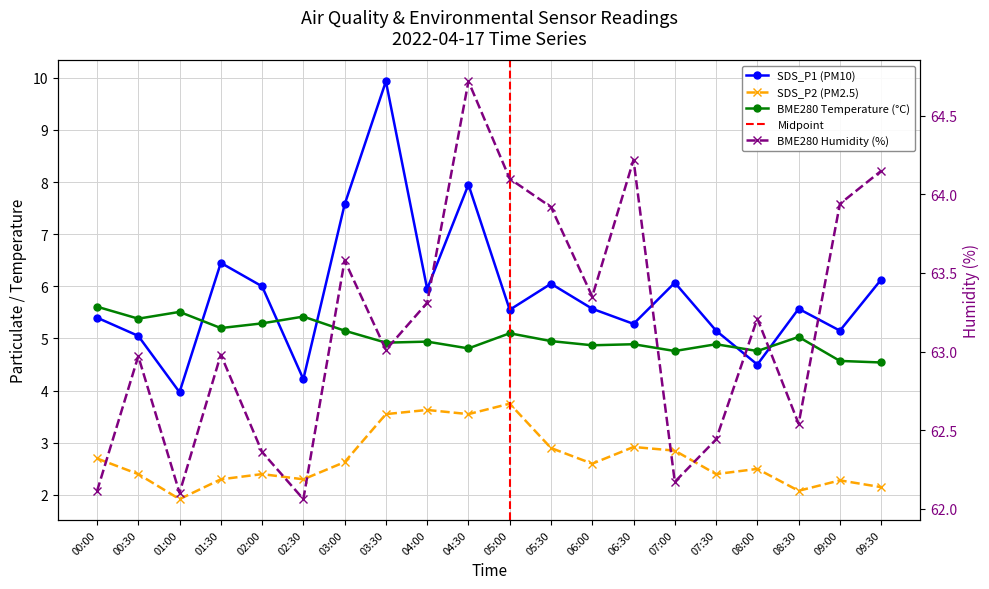

Reading right to left, transcribe all the data shown in this chart.

BME280_temperature: 09:30=4.5	09:00=4.6	08:30=5.0	08:00=4.8	07:30=4.9	07:00=4.8	06:30=4.9	06:00=4.9	05:30=5.0	05:00=5.1	04:30=4.8	04:00=4.9	03:30=4.9	03:00=5.2	02:30=5.4	02:00=5.3	01:30=5.2	01:00=5.5	00:30=5.4	00:00=5.6
BME280_humidity: 09:30=64.2	09:00=63.9	08:30=62.5	08:00=63.2	07:30=62.4	07:00=62.2	06:30=64.2	06:00=63.4	05:30=63.9	05:00=64.1	04:30=64.7	04:00=63.3	03:30=63.0	03:00=63.6	02:30=62.1	02:00=62.4	01:30=63.0	01:00=62.1	00:30=63.0	00:00=62.1
SDS_P1: 09:30=6.1	09:00=5.2	08:30=5.6	08:00=4.5	07:30=5.2	07:00=6.1	06:30=5.3	06:00=5.6	05:30=6.0	05:00=5.5	04:30=8.0	04:00=6.0	03:30=9.9	03:00=7.6	02:30=4.2	02:00=6.0	01:30=6.5	01:00=4.0	00:30=5.0	00:00=5.4
SDS_P2: 09:30=2.1	09:00=2.3	08:30=2.1	08:00=2.5	07:30=2.4	07:00=2.9	06:30=2.9	06:00=2.6	05:30=2.9	05:00=3.8	04:30=3.5	04:00=3.6	03:30=3.5	03:00=2.6	02:30=2.3	02:00=2.4	01:30=2.3	01:00=1.9	00:30=2.4	00:00=2.7